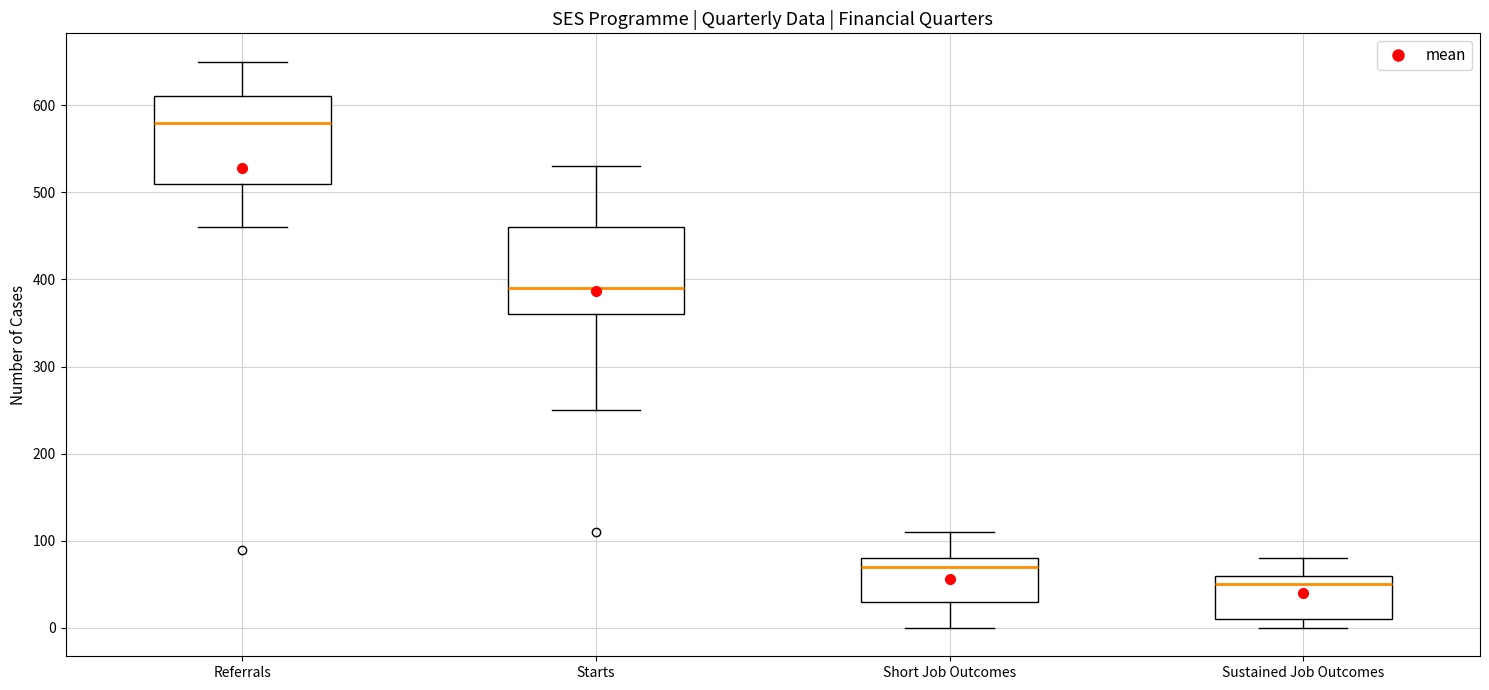

Reading left to right, read every box against the y-axis: the position of its median line, the range the box covers, and the ends of its whiskers. The values are not printed on the chart, so give them approximately, as read against the axis.

Referrals: median 580, box 510 to 610, whiskers 460 to 650
Starts: median 390, box 360 to 460, whiskers 250 to 530
Short Job Outcomes: median 70, box 30 to 80, whiskers 0 to 110
Sustained Job Outcomes: median 50, box 10 to 60, whiskers 0 to 80